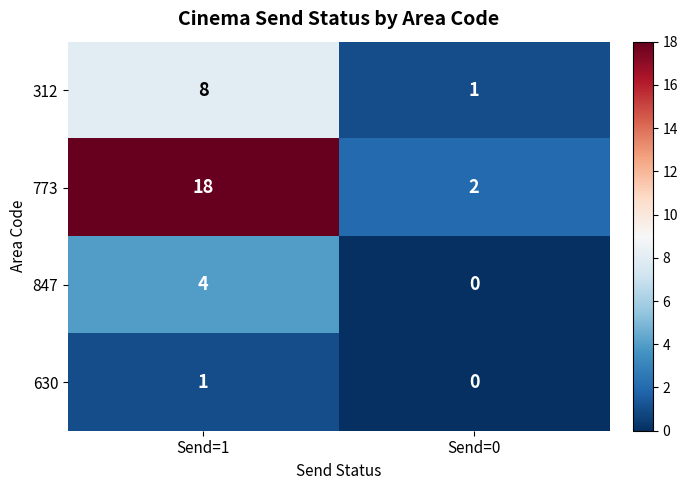

At how many categories does at least one series exceed 14?

1